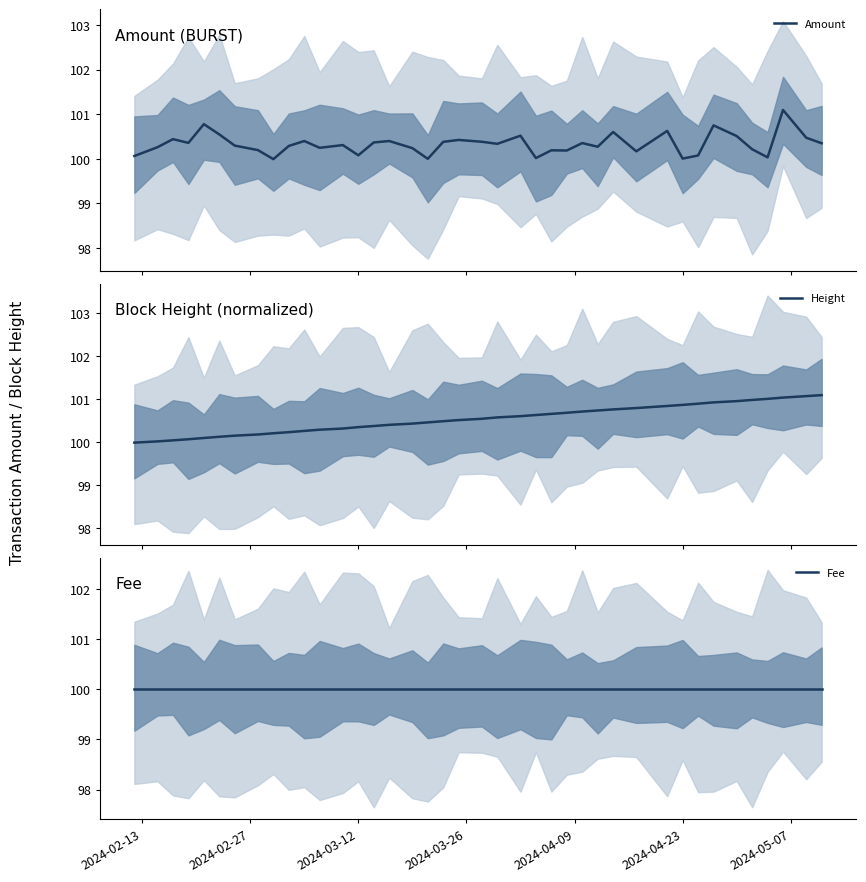

Which category has the lowest value in the Fee series?

2024-02-13